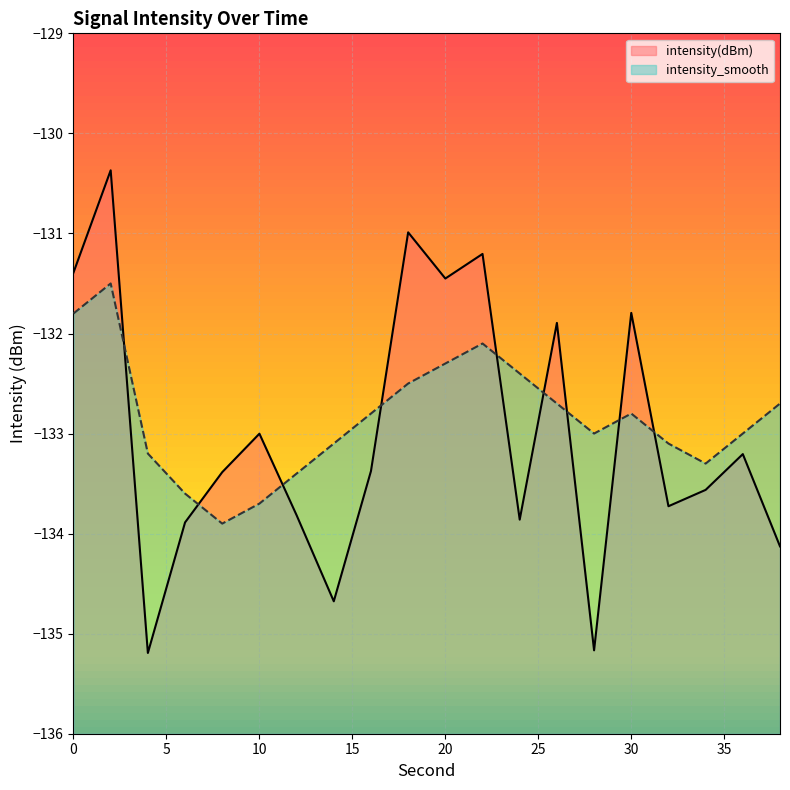

After their last crossing, which series has the higher values: intensity_smooth or intensity(dBm)?

intensity_smooth